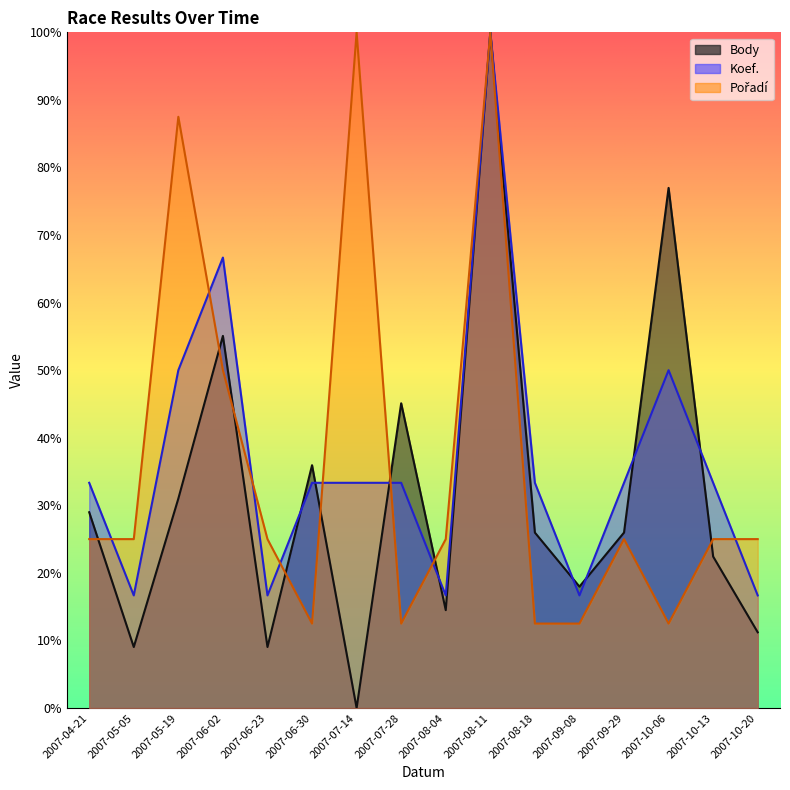

What are all the series names shown in the legend?

Body, Koef., Pořadí